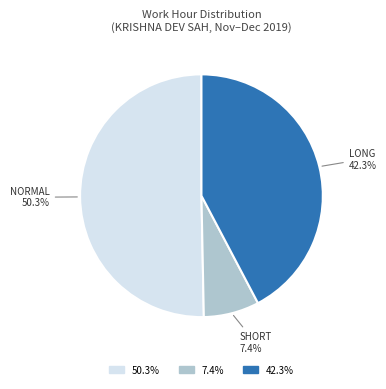

Is there any slice that represents more than half of the pie?

Yes